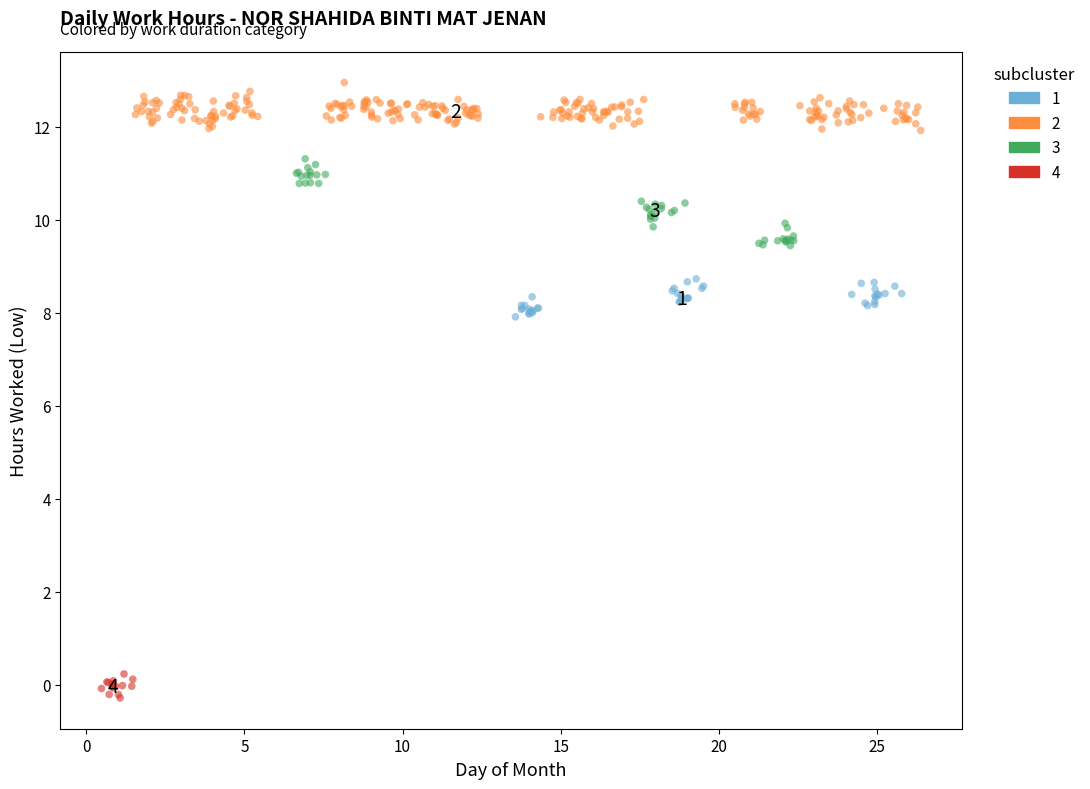

Which series reaches the minimum Y coordinate?

4